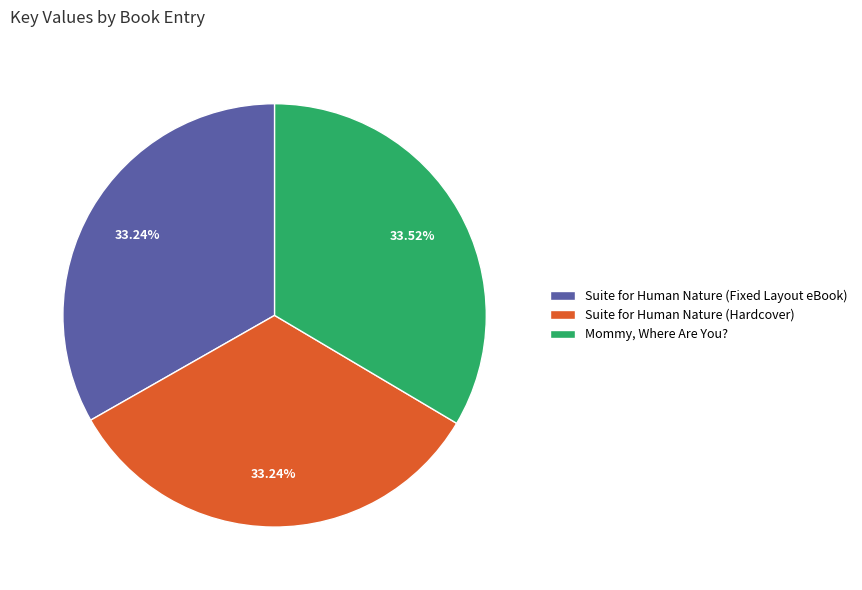

To the nearest percent, what portion does Suite for Human Nature (Hardcover) represent?

33%